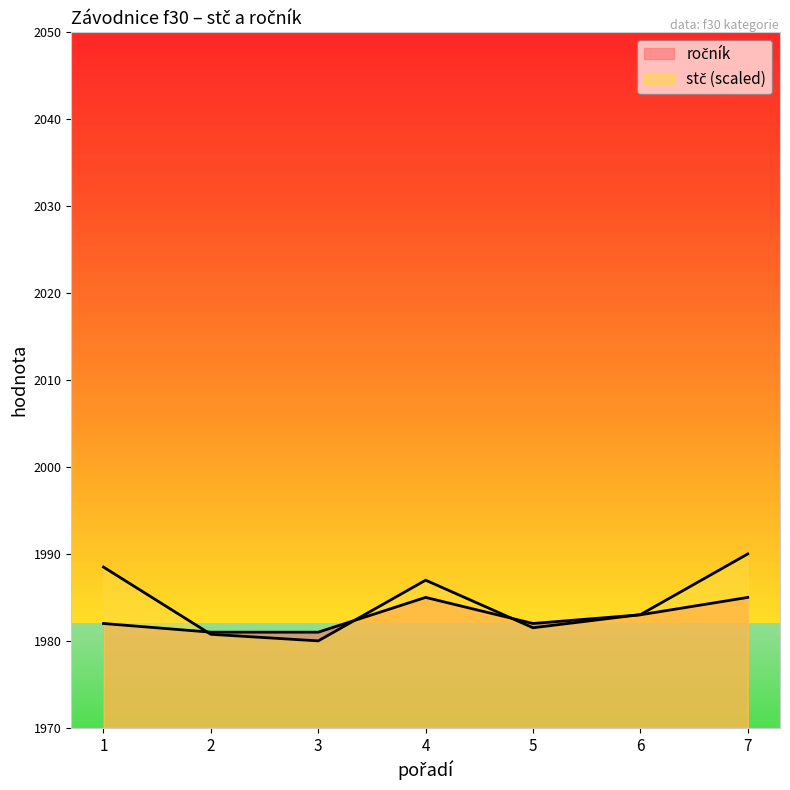

How many series are shown in this chart?

2